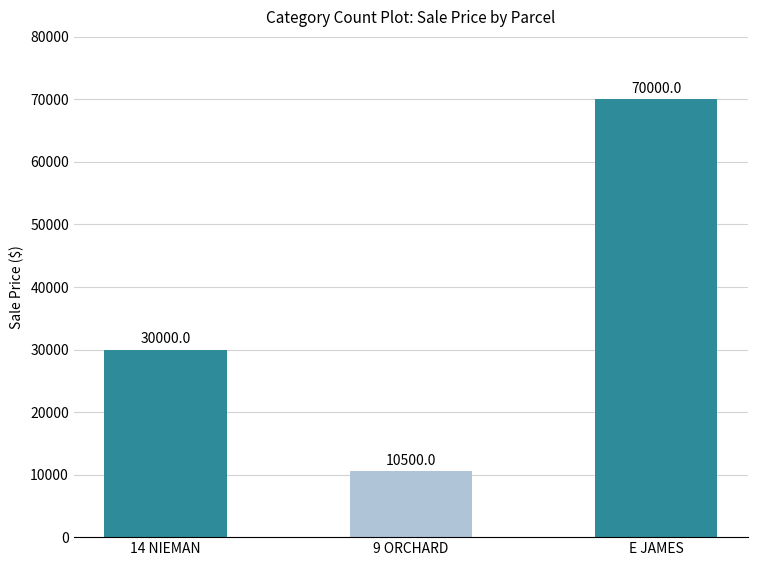

Does the chart contain any negative values?

No